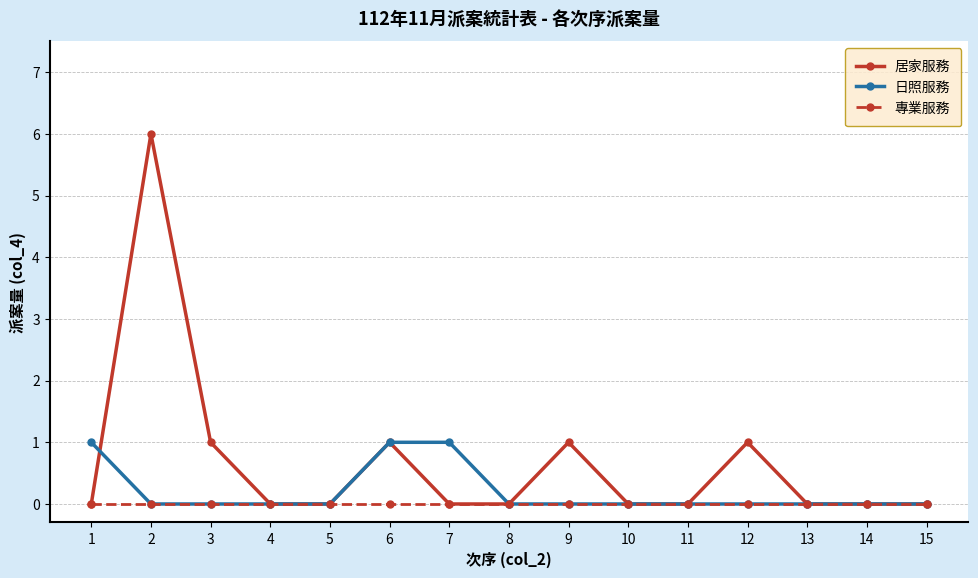

What is the total value across all series at 9?

1